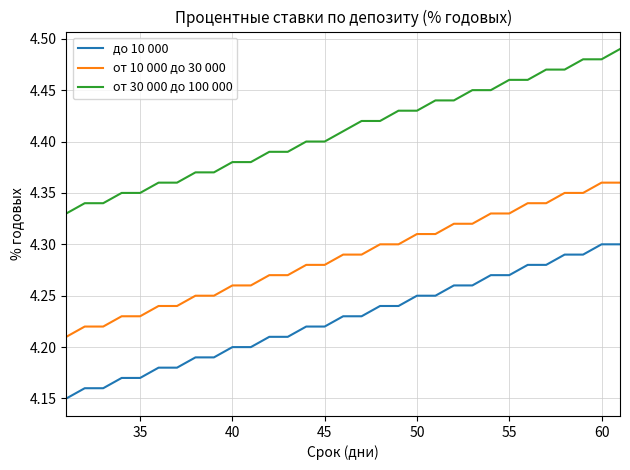

List the series in order of their overall mean, highest first.

от 30 000 до 100 000, от 10 000 до 30 000, до 10 000